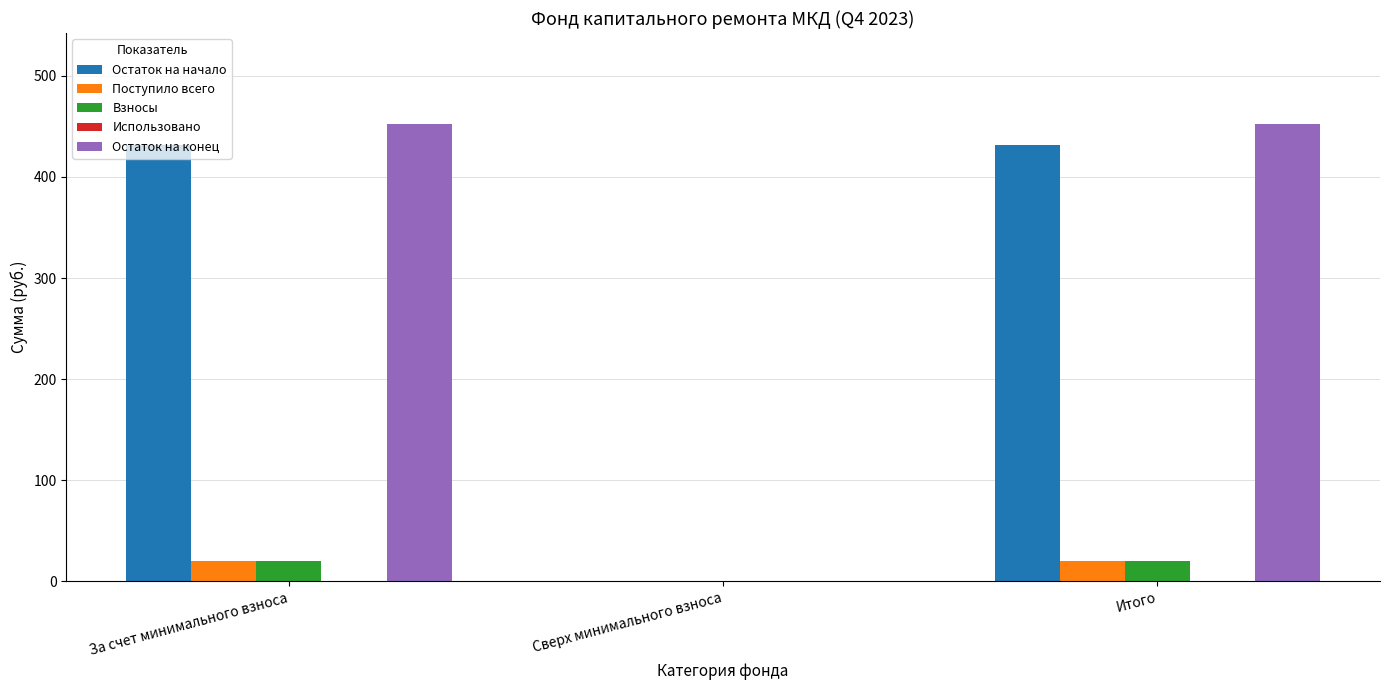

What is the sum of all Поступило всего values?

40.3